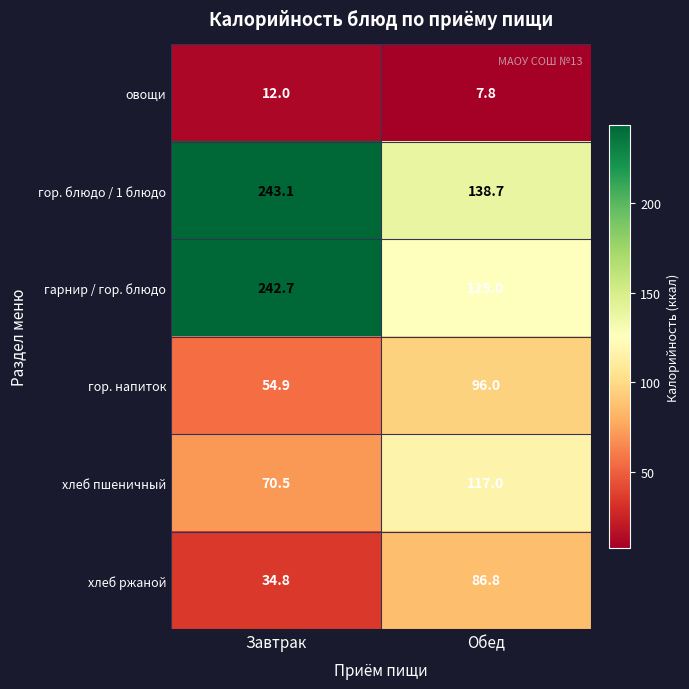

Where is гор. блюдо / 1 блюдо nearest to the value 190?

Обед